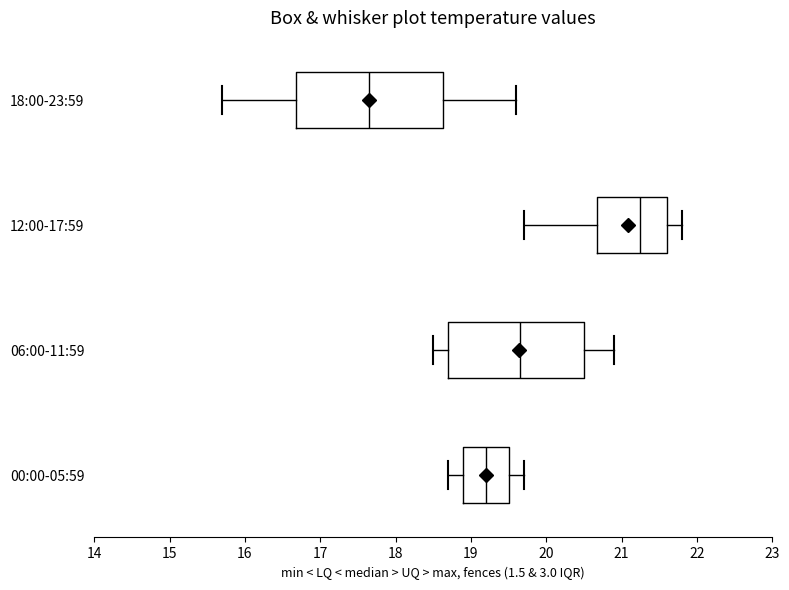

Reading bottom to top, transcribe this box plot: for each box, give where its median line is, the range the box spans, and where its two whiskers end, as read against the x-axis. The values are not printed on the chart, so give them approximately, as read against the axis.

00:00-05:59: median 19.2, box 18.9 to 19.5, whiskers 18.7 to 19.7
06:00-11:59: median 19.7, box 18.7 to 20.5, whiskers 18.5 to 20.9
12:00-17:59: median 21.3, box 20.7 to 21.6, whiskers 19.7 to 21.8
18:00-23:59: median 17.7, box 16.7 to 18.6, whiskers 15.7 to 19.6